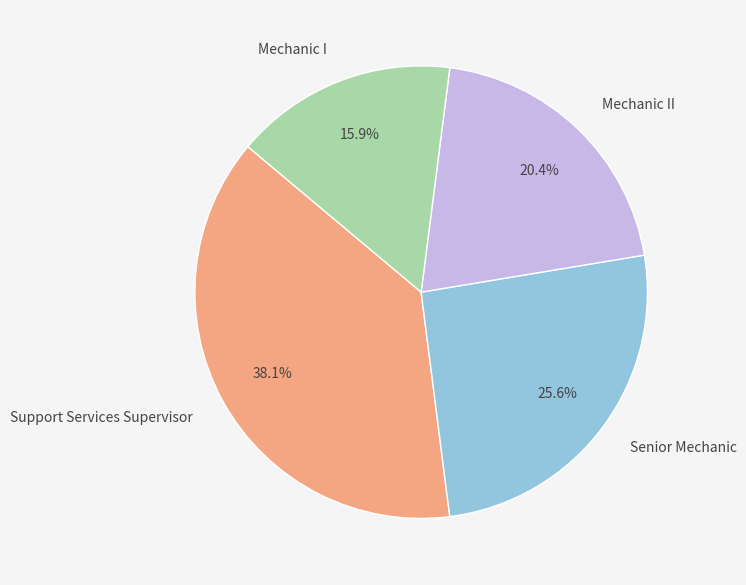

Approximately how many times larger is the value at Support Services Supervisor compared to Mechanic I?

2.4